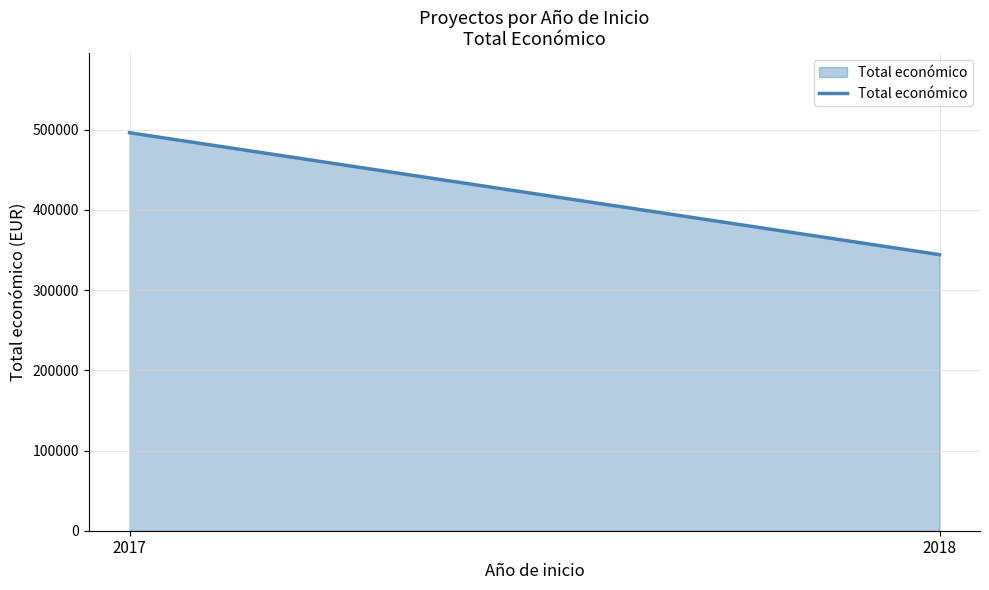

What is the difference between the maximum and minimum values?

152040